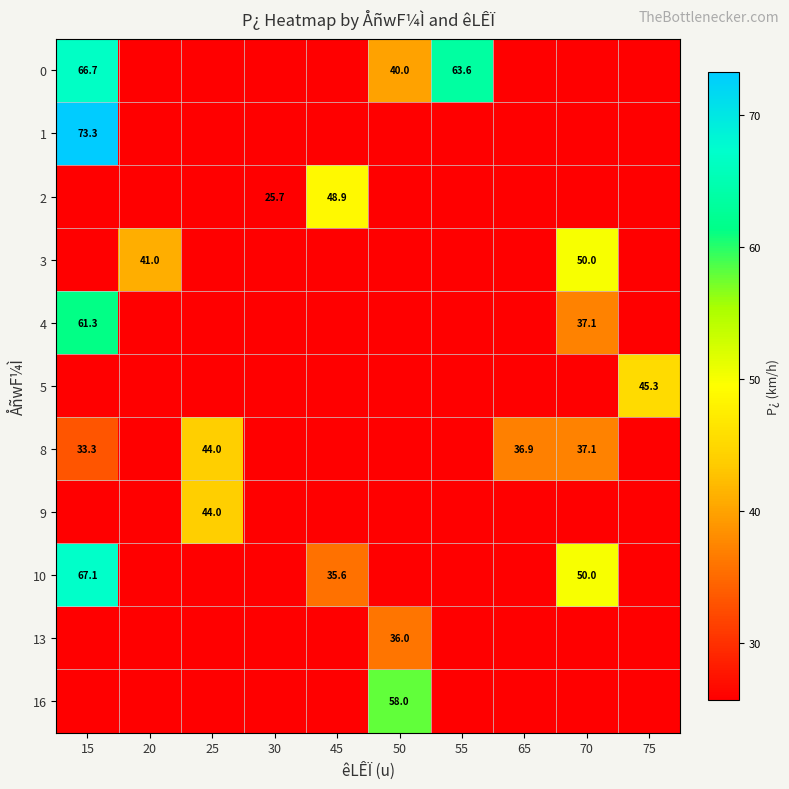

What is the maximum value shown in the chart?

73.3